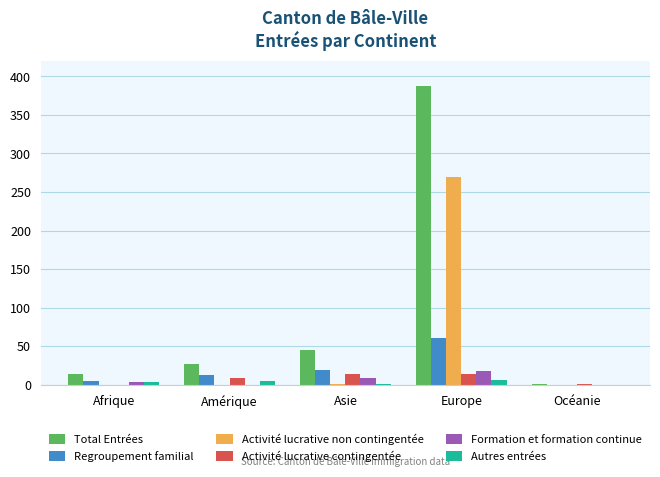

Is the value of Total Entrées at Amérique greater than the value of Regroupement familial at Europe?

No